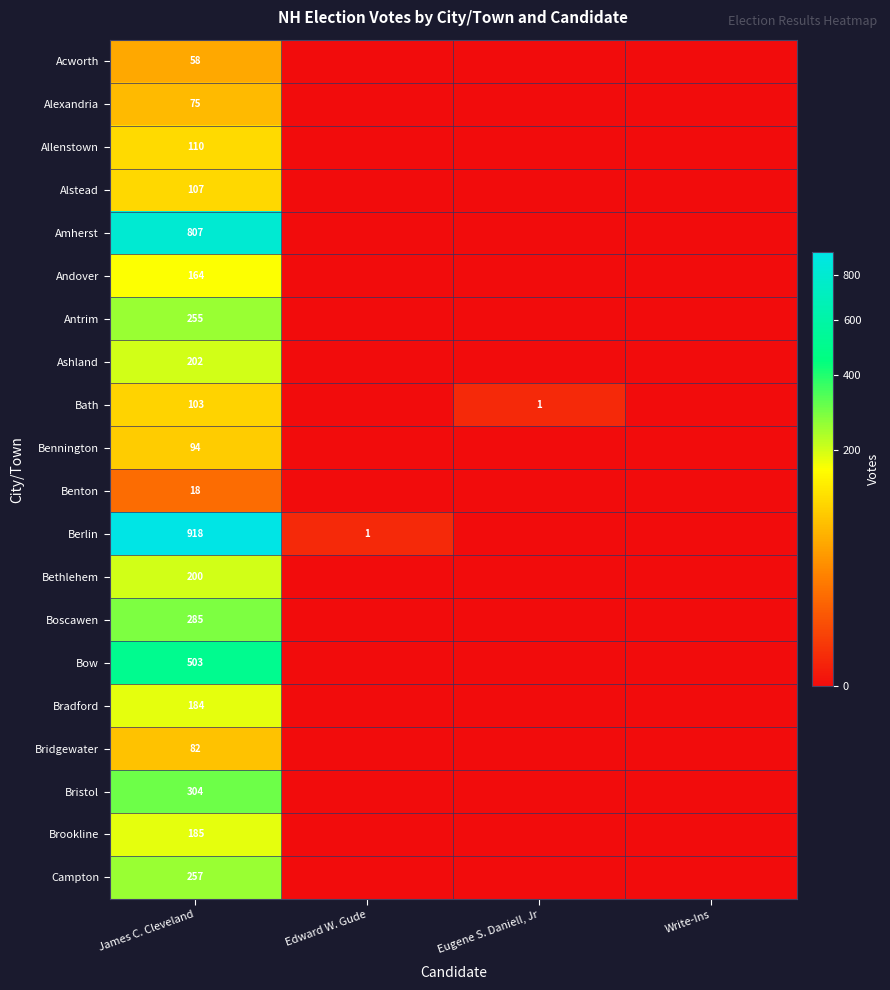

How many distinct data groups are displayed?

20